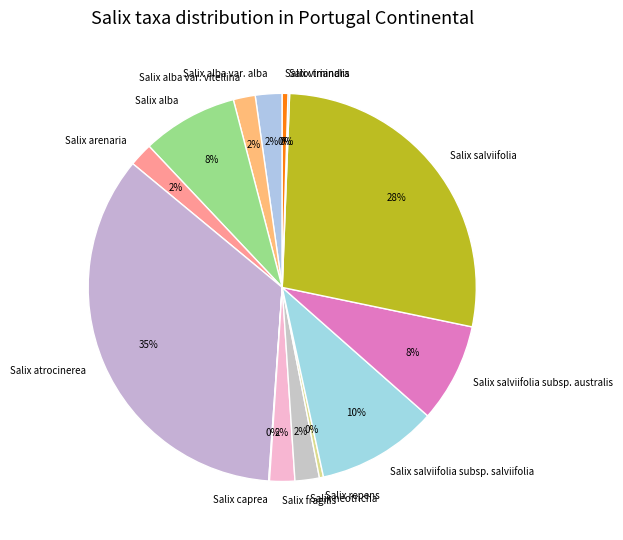

To the nearest percent, what is the average slice percentage?

7%